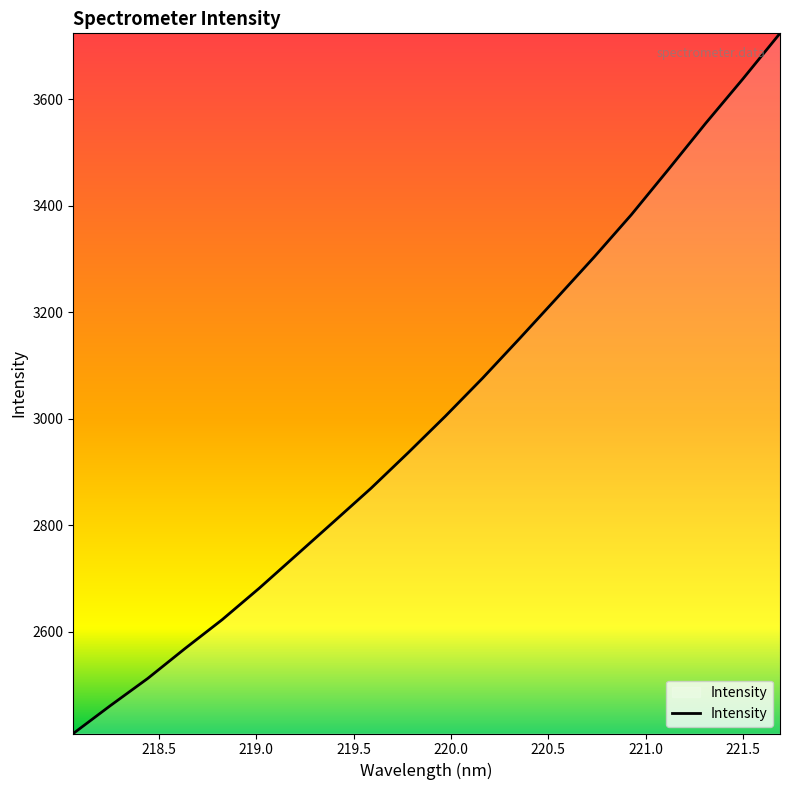

What is the average value?

3007.2